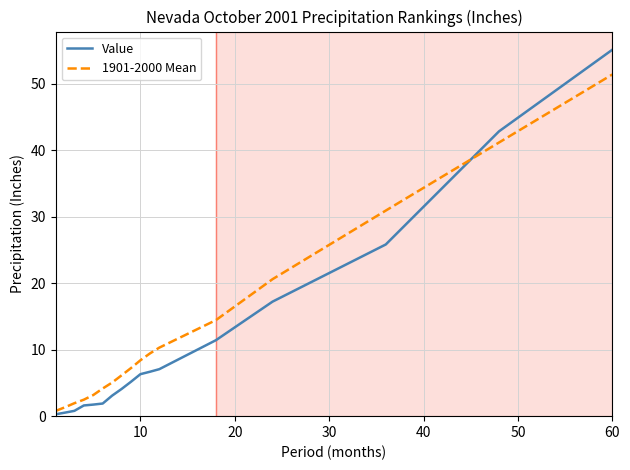

After their last crossing, which series has the higher values: 1901-2000 Mean or Value?

Value